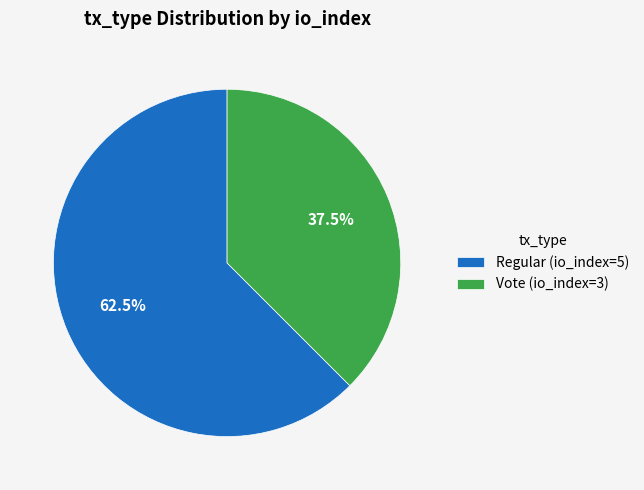

Which slice is the largest?

Regular (io_index=5)